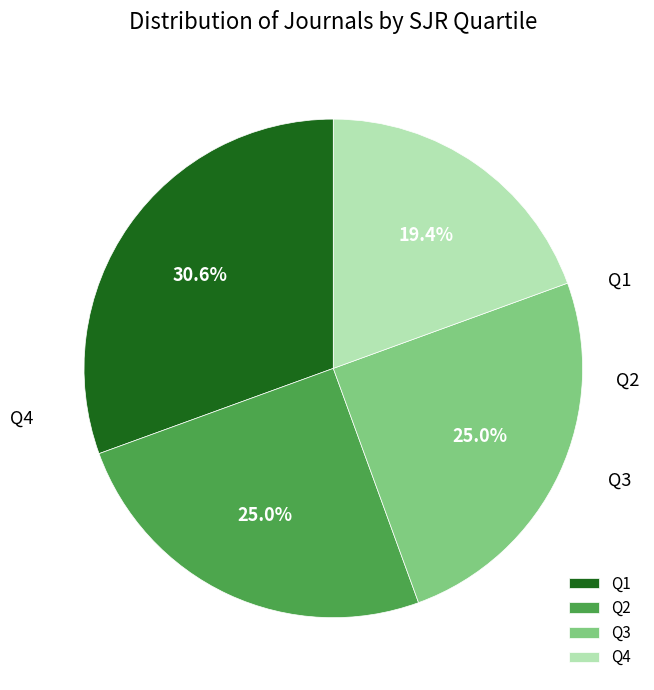

Is it true that Q1 is 31% of the pie?

True